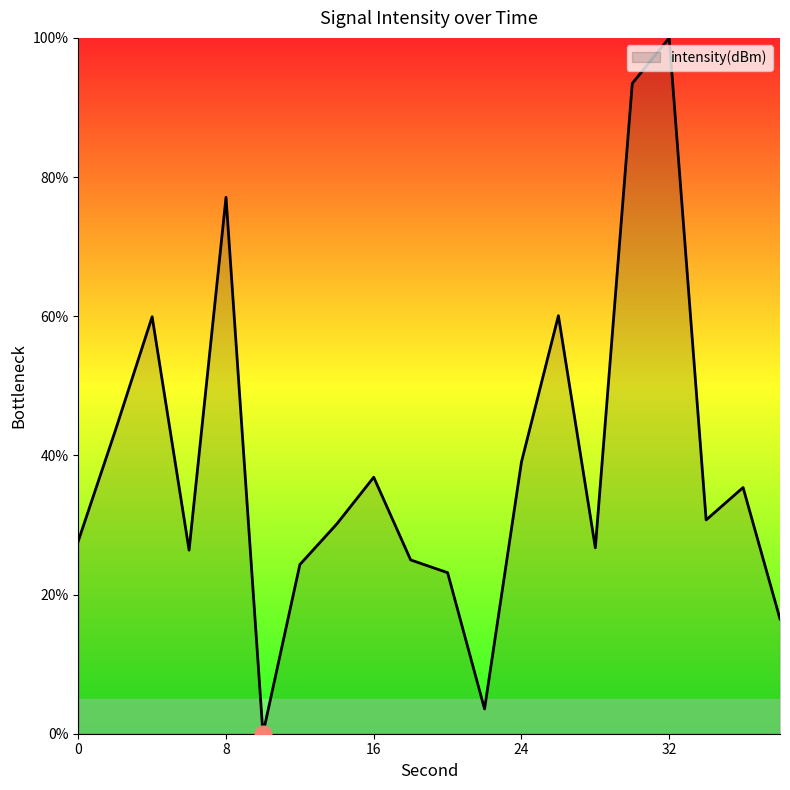

What is the maximum value shown in the chart?

100.0